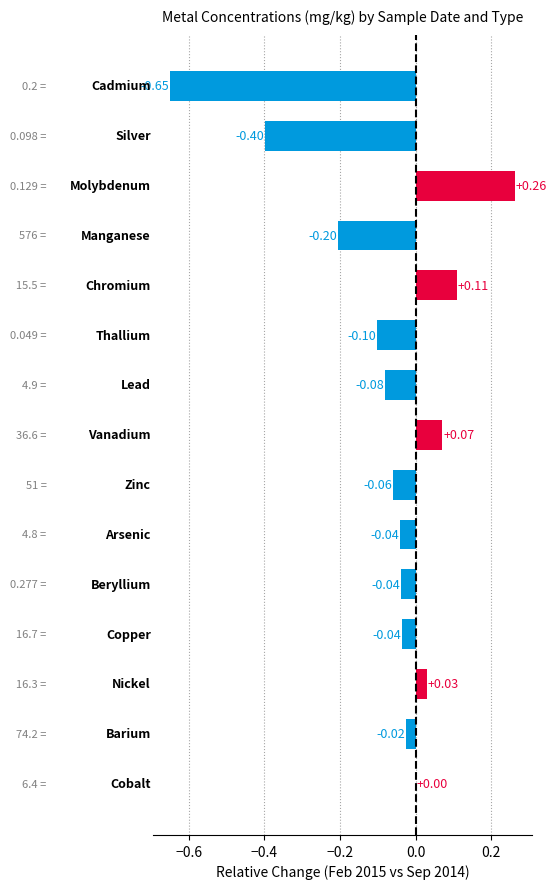

What is the sum of all values?

-1.2